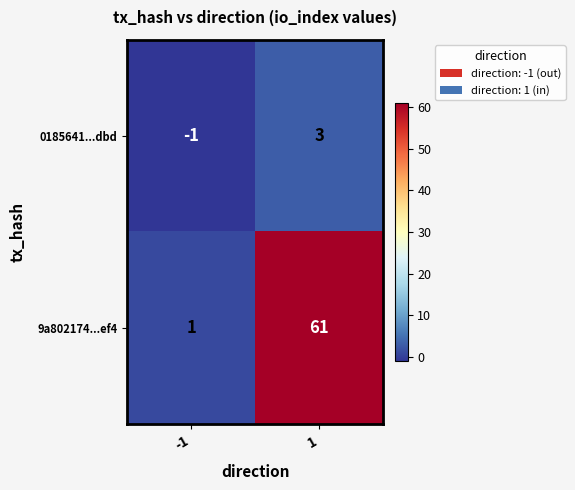

Rank the series by their average value, from lowest to highest.

0185641...dbd, 9a802174...ef4